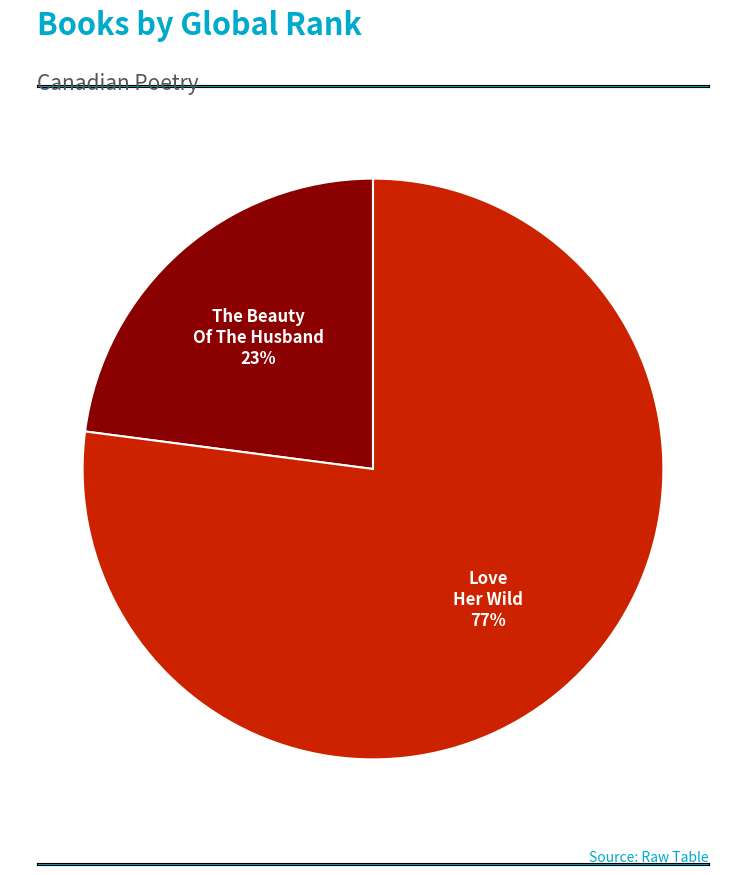

How many slices are in this pie chart?

2